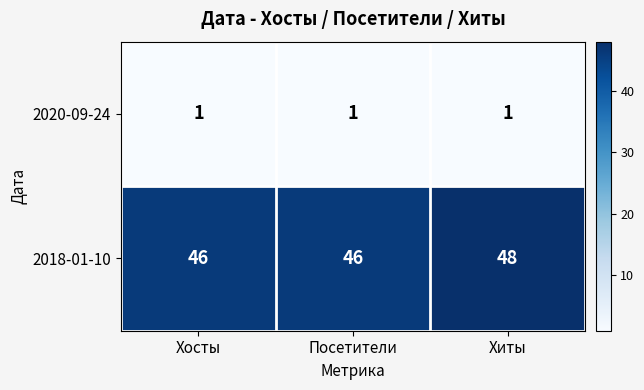

How many data points does each series have?

3